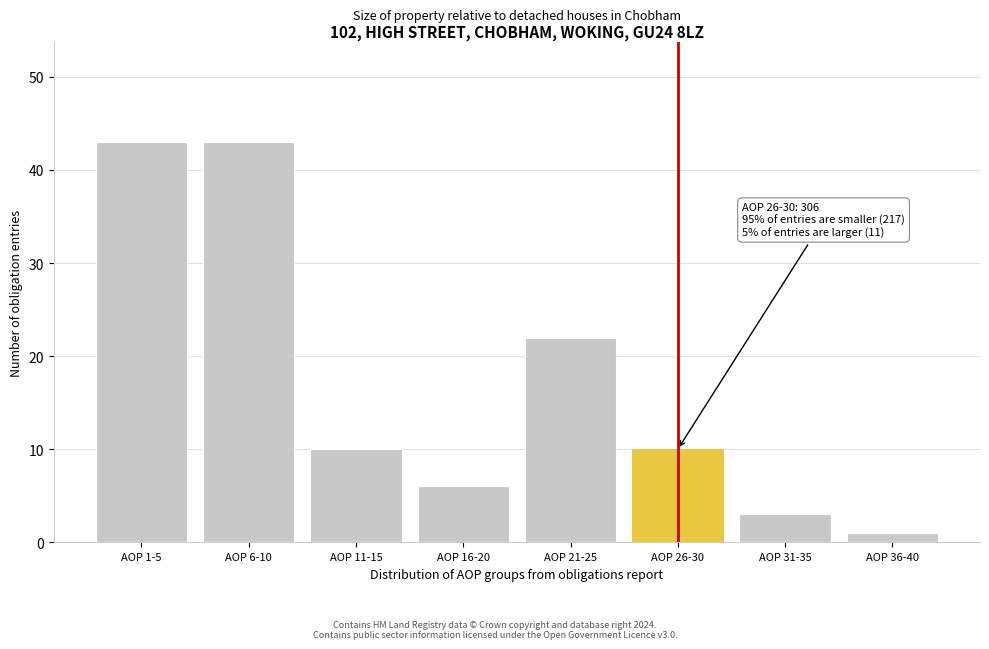

Reading left to right, extract all data points from this chart.

43	43	10	6	22	10	3	1